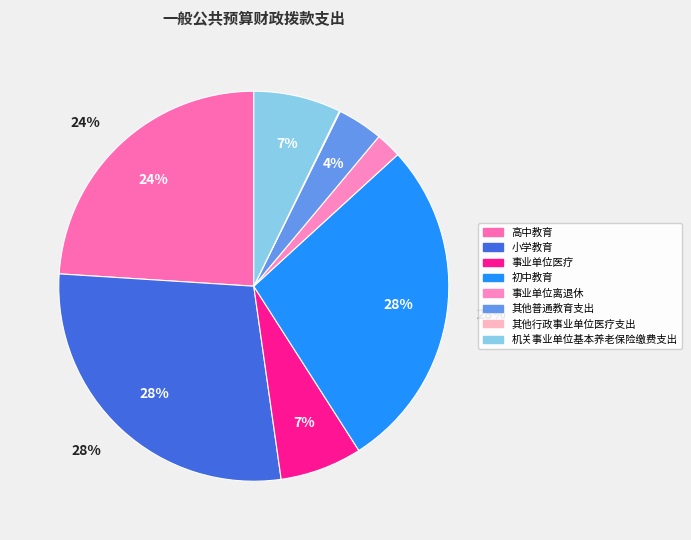

How many segments does this pie chart have?

8